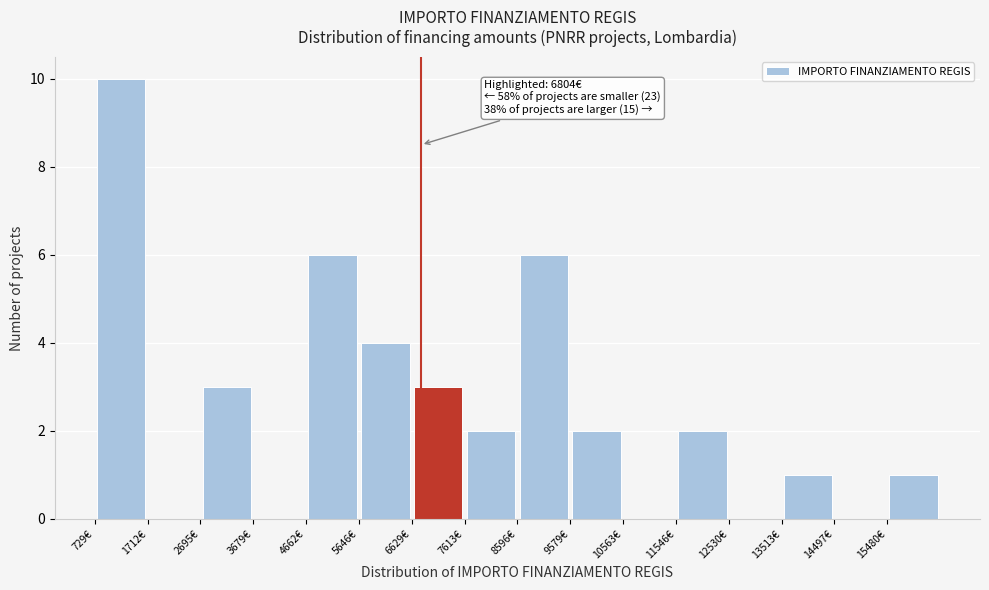

Which range on the x-axis has the tallest bar?

700 to 1700